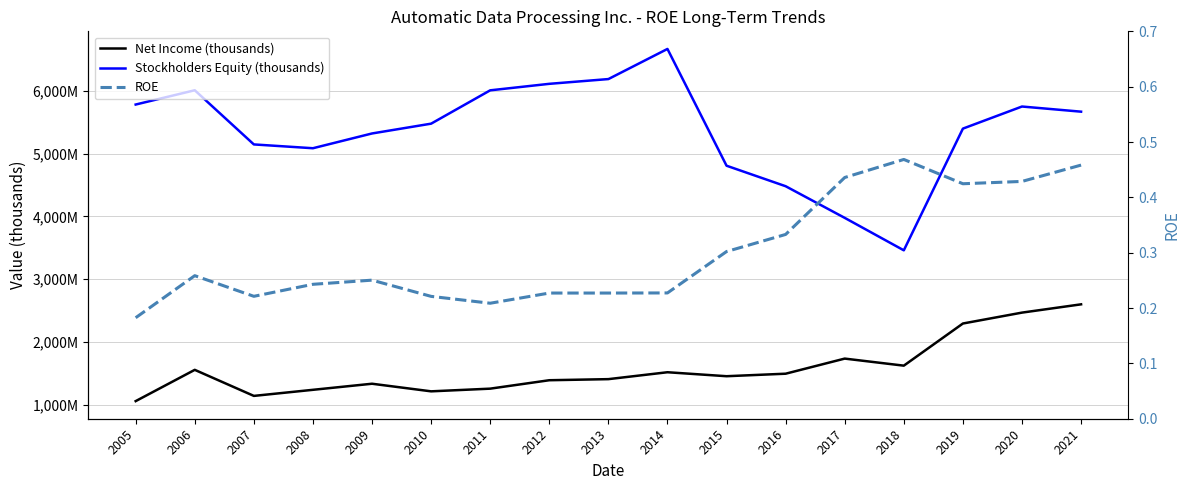

Reading left to right, extract all data points from this chart.

Net Income (thousands): 2005=1055400.0	2006=1554000.0	2007=1138700.0	2008=1235700.0	2009=1332600.0	2010=1211400.0	2011=1254200.0	2012=1388500.0	2013=1405800.0	2014=1515900.0	2015=1452500.0	2016=1492500.0	2017=1733400.0	2018=1620800.0	2019=2292800.0	2020=2466500.0	2021=2598500.0
Stockholders Equity (thousands): 2005=5783800.0	2006=6011600.0	2007=5147900.0	2008=5087200.0	2009=5322600.0	2010=5478900.0	2011=6010400.0	2012=6114000.0	2013=6189900.0	2014=6670200.0	2015=4808500.0	2016=4481600.0	2017=3977000.0	2018=3459600.0	2019=5399900.0	2020=5752200.0	2021=5670100.0
ROE: 2005=0.2	2006=0.3	2007=0.2	2008=0.2	2009=0.3	2010=0.2	2011=0.2	2012=0.2	2013=0.2	2014=0.2	2015=0.3	2016=0.3	2017=0.4	2018=0.5	2019=0.4	2020=0.4	2021=0.5